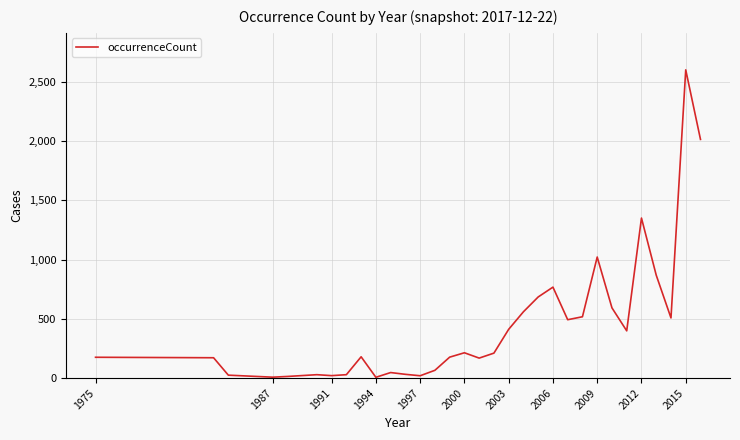

What is the greatest value displayed?

2602